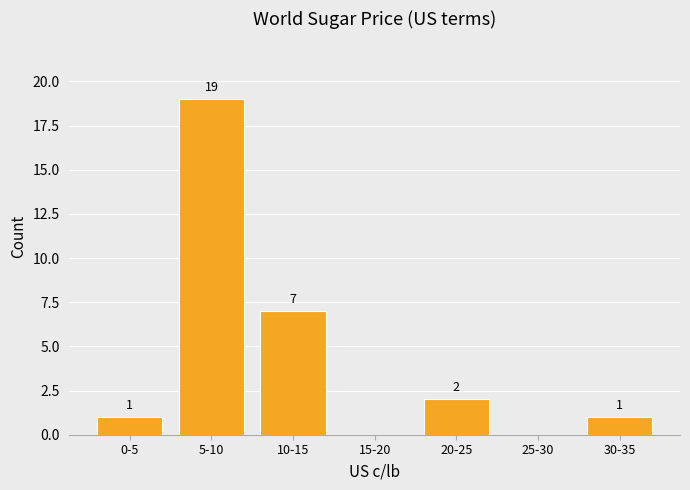

Reading left to right, list all the values displayed in this chart.

0-5=1	5-10=19	10-15=7	15-20=0	20-25=2	25-30=0	30-35=1